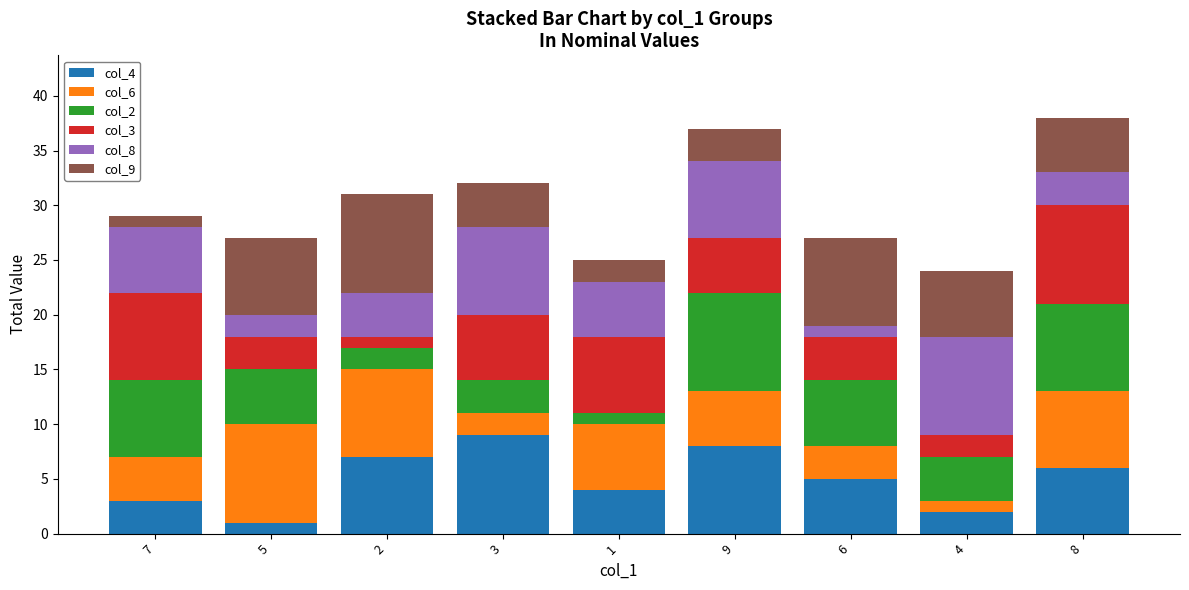

True or false: col_4 has a value of 2 at 4.

True